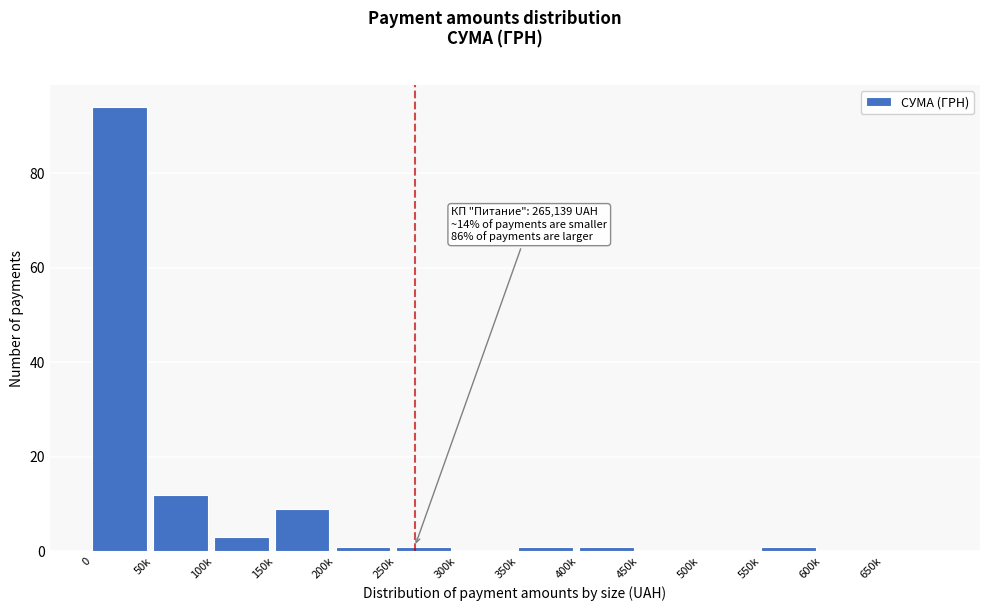

Reading left to right, transcribe all the data shown in this chart.

0=94	50k=12	100k=3	150k=9	200k=1	250k=1	300k=0	350k=1	400k=1	450k=0	500k=0	550k=1	600k=0	650k=0